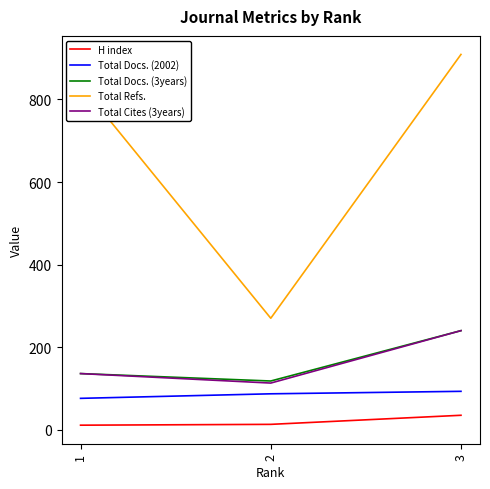

What are all the series names shown in the legend?

H index, Total Docs. (2002), Total Docs. (3years), Total Refs., Total Cites (3years)